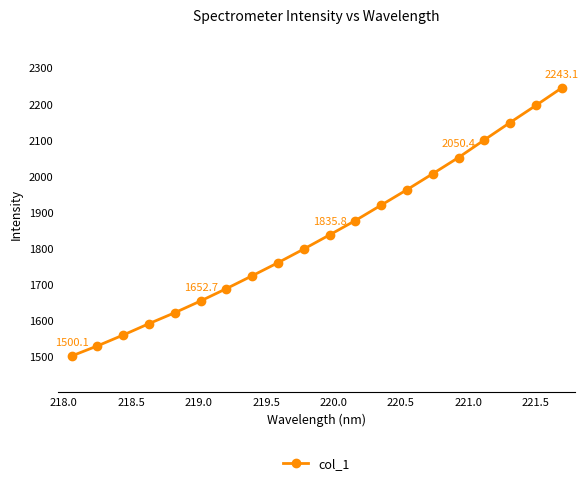

True or false: there are more than 2 points higher than both neighbors.

False